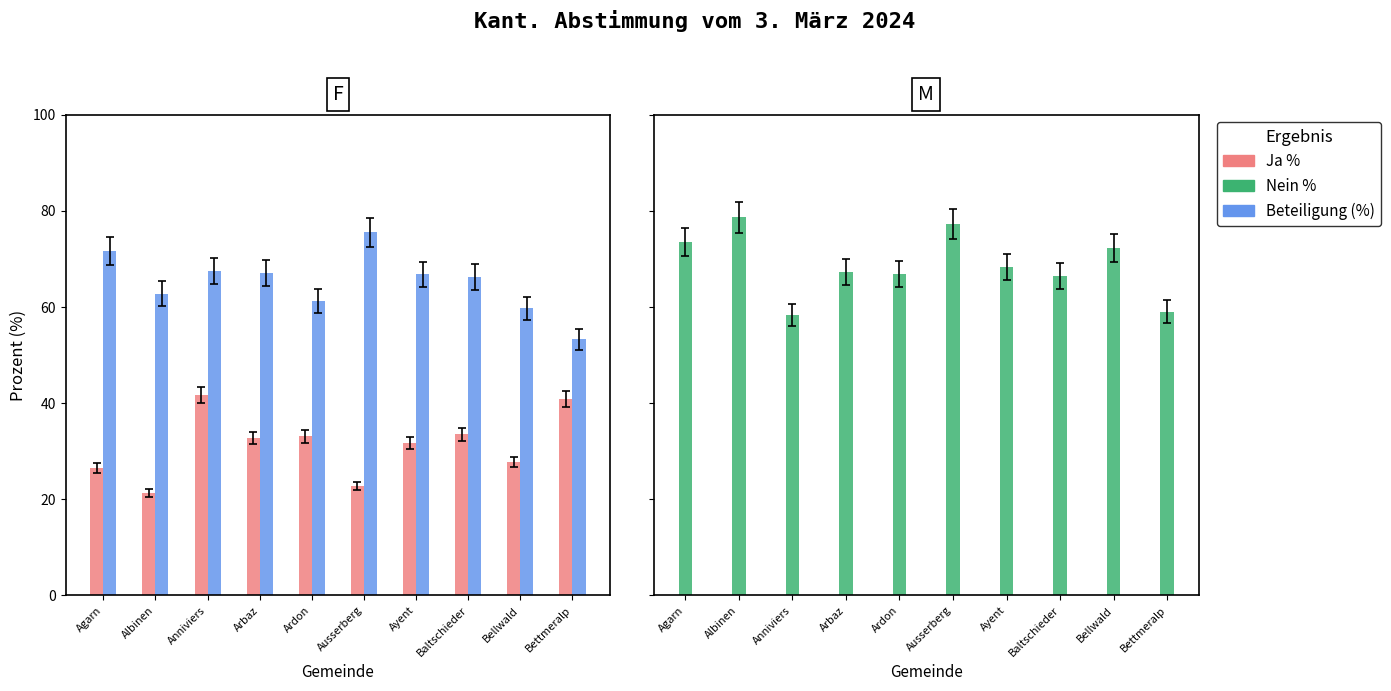

How many values in the Ja % series are below 32?

5